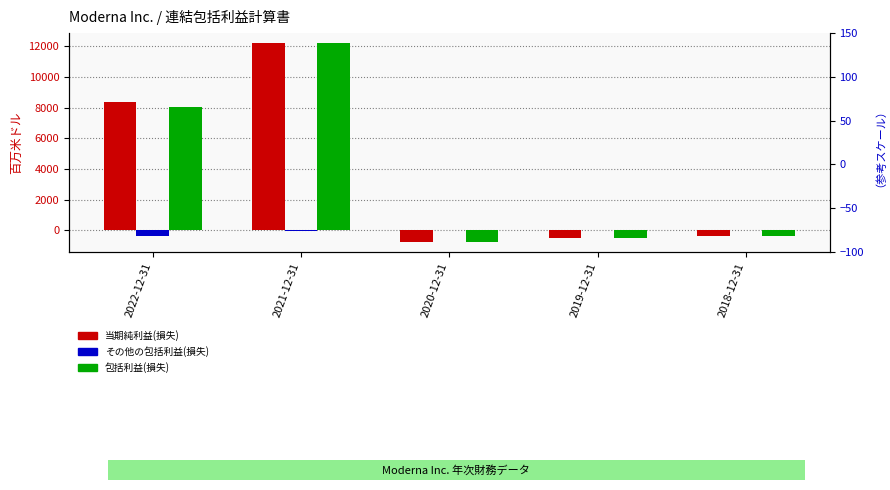

How many categories are shown in the chart?

5